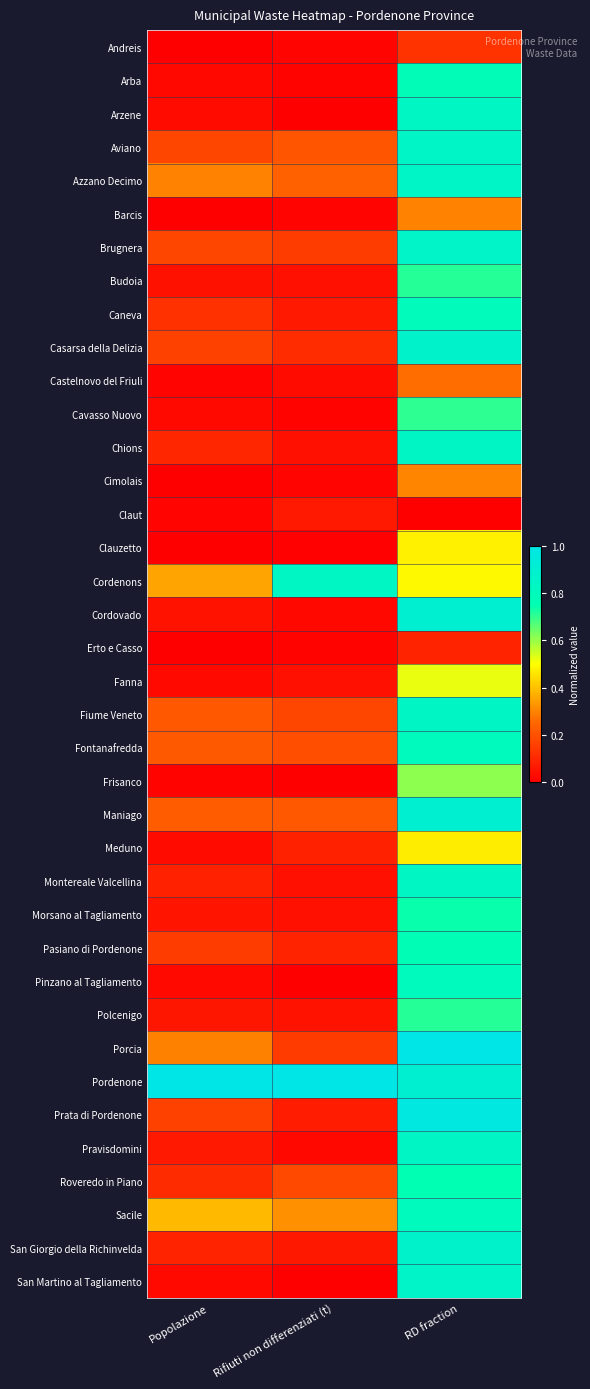

Between Popolazione and Rifiuti non differenziati (t), which is larger?

Rifiuti non differenziati (t)